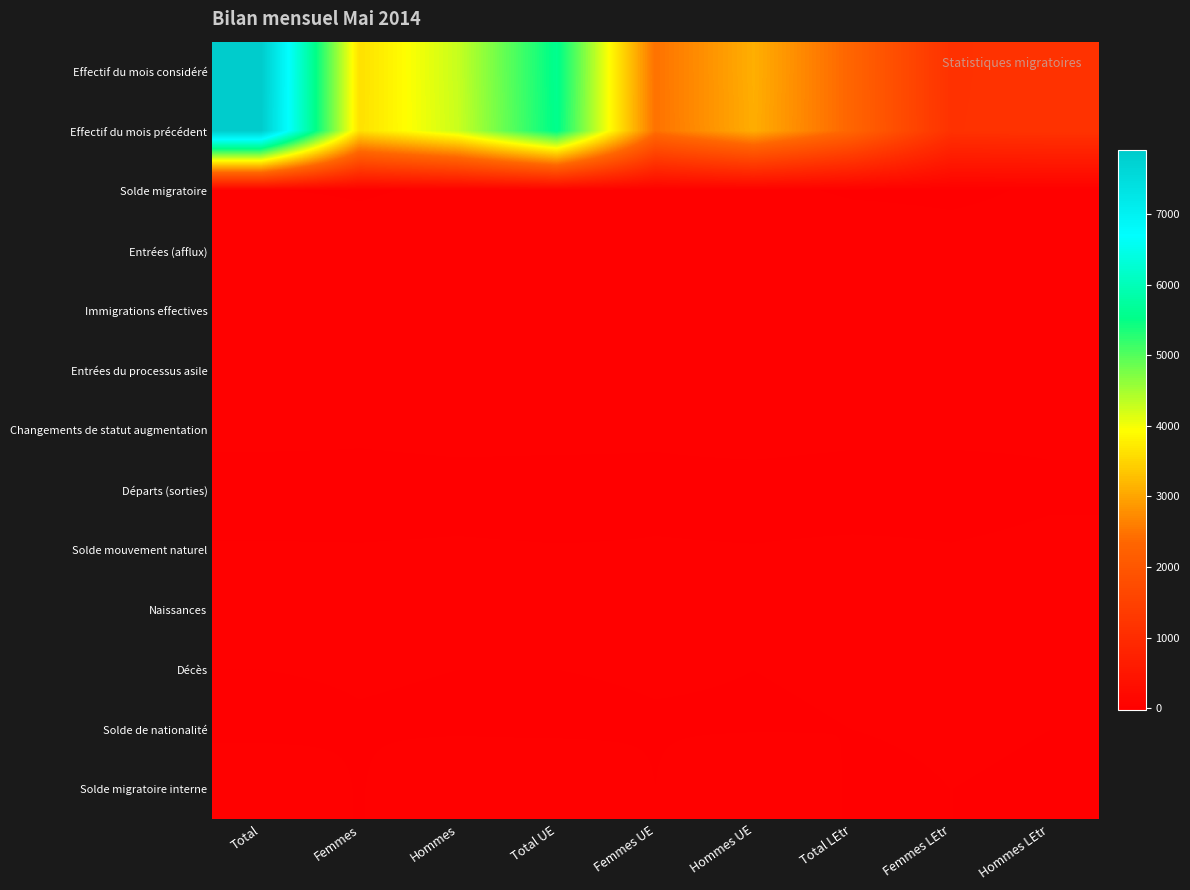

Reading left to right, list all the values displayed in this chart.

Effectif du mois considéré: Total=7900	Femmes=3617	Hommes=4283	Total UE=5589	Femmes UE=2480	Hommes UE=3109	Total LEtr=2311	Femmes LEtr=1137	Hommes LEtr=1174
Effectif du mois précédent: Total=7889	Femmes=3623	Hommes=4266	Total UE=5574	Femmes UE=2482	Hommes UE=3092	Total LEtr=2315	Femmes LEtr=1141	Hommes LEtr=1174
Solde migratoire: Total=0	Femmes=-4	Hommes=4	Total UE=3	Femmes UE=0	Hommes UE=3	Total LEtr=-3	Femmes LEtr=-4	Hommes LEtr=1
Entrées (afflux): Total=30	Femmes=12	Hommes=18	Total UE=20	Femmes UE=7	Hommes UE=13	Total LEtr=10	Femmes LEtr=5	Hommes LEtr=5
Immigrations effectives: Total=11	Femmes=5	Hommes=6	Total UE=8	Femmes UE=4	Hommes UE=4	Total LEtr=3	Femmes LEtr=1	Hommes LEtr=2
Entrées du processus asile: Total=2	Femmes=1	Hommes=1	Total UE=0	Femmes UE=0	Hommes UE=0	Total LEtr=2	Femmes LEtr=1	Hommes LEtr=1
Changements de statut augmentation: Total=17	Femmes=6	Hommes=11	Total UE=12	Femmes UE=3	Hommes UE=9	Total LEtr=5	Femmes LEtr=3	Hommes LEtr=2
Départs (sorties): Total=-32	Femmes=-17	Hommes=-15	Total UE=-19	Femmes UE=-8	Hommes UE=-11	Total LEtr=-13	Femmes LEtr=-9	Hommes LEtr=-4
Solde mouvement naturel: Total=4	Femmes=1	Hommes=3	Total UE=1	Femmes UE=1	Hommes UE=0	Total LEtr=3	Femmes LEtr=0	Hommes LEtr=3
Naissances: Total=5	Femmes=1	Hommes=4	Total UE=2	Femmes UE=1	Hommes UE=1	Total LEtr=3	Femmes LEtr=0	Hommes LEtr=3
Décès: Total=-1	Femmes=0	Hommes=-1	Total UE=-1	Femmes UE=0	Hommes UE=-1	Total LEtr=0	Femmes LEtr=0	Hommes LEtr=0
Solde de nationalité: Total=-5	Femmes=-2	Hommes=-3	Total UE=-4	Femmes UE=-2	Hommes UE=-2	Total LEtr=-1	Femmes LEtr=0	Hommes LEtr=-1
Solde migratoire interne: Total=12	Femmes=-2	Hommes=14	Total UE=15	Femmes UE=-1	Hommes UE=16	Total LEtr=-3	Femmes LEtr=-1	Hommes LEtr=-2